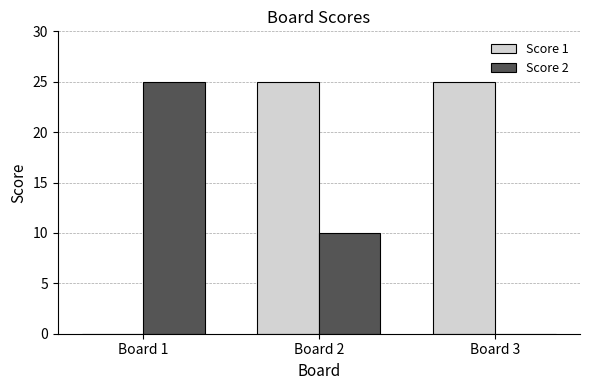

How many data points does each series have?

3